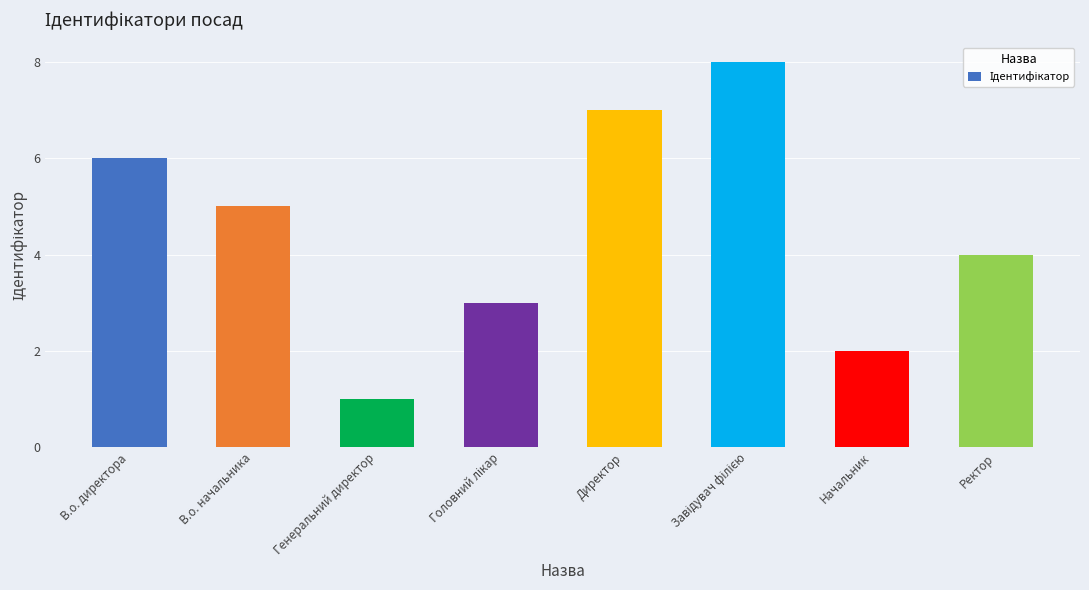

Reading left to right, extract all data points from this chart.

6	5	1	3	7	8	2	4